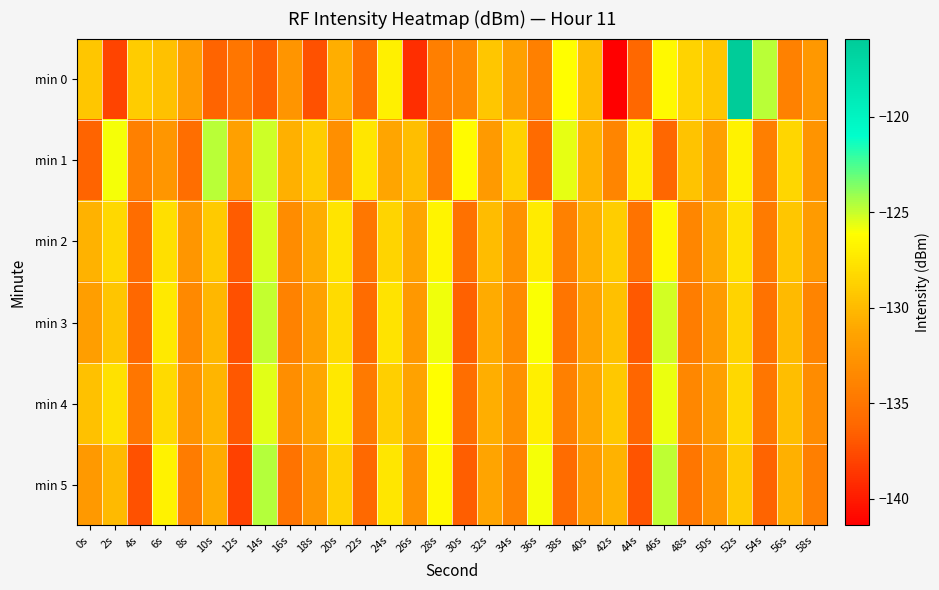

Reading left to right, extract all data points from this chart.

min 0: 0s=-129.3	2s=-137.9	4s=-129.0	6s=-129.6	8s=-131.9	10s=-136.3	12s=-135.0	14s=-136.6	16s=-132.5	18s=-137.3	20s=-130.7	22s=-135.6	24s=-126.9	26s=-139.1	28s=-134.3	30s=-133.5	32s=-129.3	34s=-131.6	36s=-134.2	38s=-126.1	40s=-129.9	42s=-141.4	44s=-136.0	46s=-126.4	48s=-128.6	50s=-129.3	52s=-115.9	54s=-124.7	56s=-134.1	58s=-132.3
min 1: 0s=-136.4	2s=-125.9	4s=-134.2	6s=-132.4	8s=-135.5	10s=-124.7	12s=-131.6	14s=-125.2	16s=-130.6	18s=-129.0	20s=-133.0	22s=-127.5	24s=-131.2	26s=-129.8	28s=-134.5	30s=-126.3	32s=-132.1	34s=-128.7	36s=-135.9	38s=-125.6	40s=-130.4	42s=-133.8	44s=-127.1	46s=-136.2	48s=-129.5	50s=-131.7	52s=-126.8	54s=-134.3	56s=-128.4	58s=-132.6
min 2: 0s=-130.5	2s=-128.3	4s=-135.7	6s=-127.9	8s=-132.4	10s=-129.1	12s=-136.8	14s=-125.3	16s=-133.2	18s=-130.8	20s=-127.6	22s=-134.9	24s=-128.5	26s=-131.3	28s=-126.7	30s=-135.4	32s=-129.9	34s=-132.8	36s=-127.2	38s=-134.1	40s=-130.6	42s=-128.9	44s=-135.2	46s=-126.5	48s=-133.7	50s=-131.0	52s=-127.8	54s=-134.6	56s=-129.3	58s=-132.0
min 3: 0s=-131.8	2s=-129.4	4s=-136.1	6s=-127.3	8s=-133.5	10s=-130.2	12s=-137.4	14s=-124.9	16s=-134.0	18s=-131.6	20s=-128.1	22s=-135.8	24s=-127.7	26s=-132.3	28s=-125.8	30s=-136.5	32s=-130.9	34s=-133.4	36s=-126.0	38s=-135.1	40s=-131.4	42s=-129.7	44s=-136.9	46s=-125.2	48s=-134.4	50s=-132.1	52s=-128.6	54s=-135.3	56s=-130.0	58s=-133.9
min 4: 0s=-129.6	2s=-127.8	4s=-135.0	6s=-128.2	8s=-132.7	10s=-130.3	12s=-137.0	14s=-125.5	16s=-133.1	18s=-131.2	20s=-127.4	22s=-134.7	24s=-128.8	26s=-131.5	28s=-126.1	30s=-135.6	32s=-130.7	34s=-132.9	36s=-127.0	38s=-134.2	40s=-131.1	42s=-129.2	44s=-136.3	46s=-125.7	48s=-133.6	50s=-131.8	52s=-128.3	54s=-135.0	56s=-129.8	58s=-133.2
min 5: 0s=-132.2	2s=-130.0	4s=-137.3	6s=-126.8	8s=-134.5	10s=-130.9	12s=-138.1	14s=-124.6	16s=-135.2	18s=-132.4	20s=-128.7	22s=-136.0	24s=-127.5	26s=-132.8	28s=-126.4	30s=-136.7	32s=-131.3	34s=-134.0	36s=-125.9	38s=-135.8	40s=-132.0	42s=-130.5	44s=-137.2	46s=-124.8	48s=-135.0	50s=-132.7	52s=-129.1	54s=-136.4	56s=-130.6	58s=-134.3